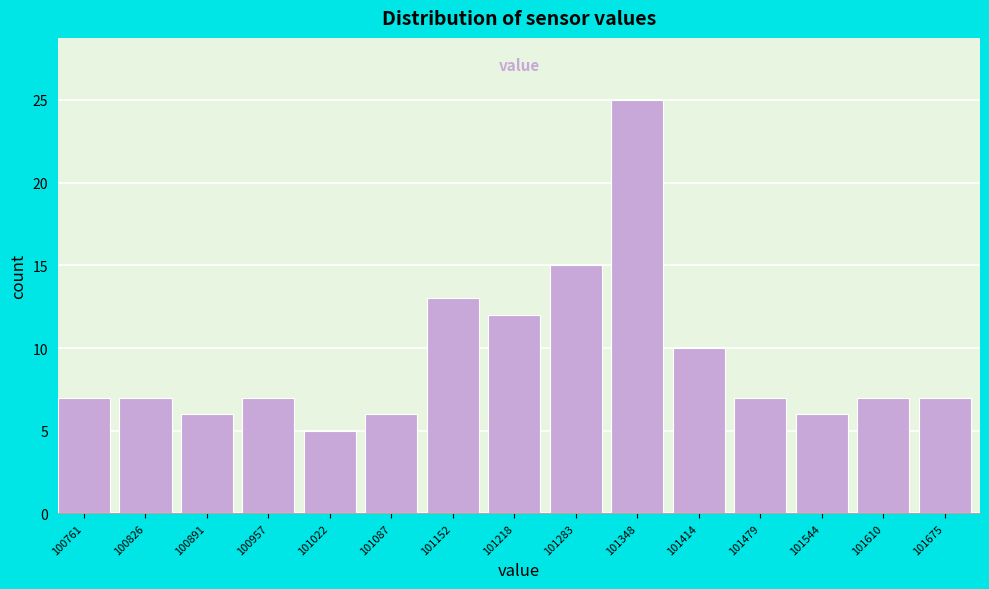

Reading right to left, transcribe all the data shown in this chart.

101675=7	101610=7	101544=6	101479=7	101414=10	101348=25	101283=15	101218=12	101152=13	101087=6	101022=5	100957=7	100891=6	100826=7	100761=7